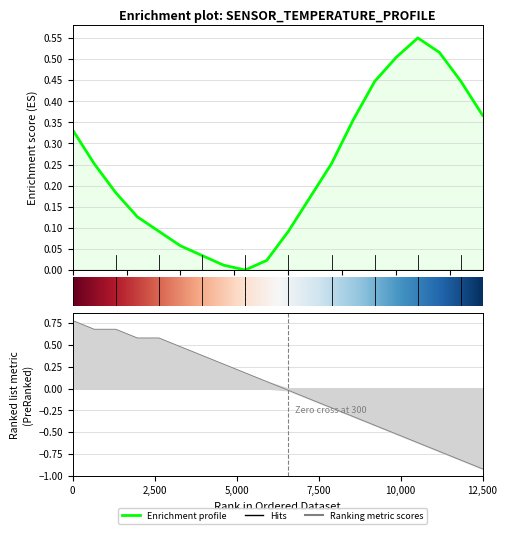

How many points are higher than both their immediate neighbors (excluding endpoints)?

1